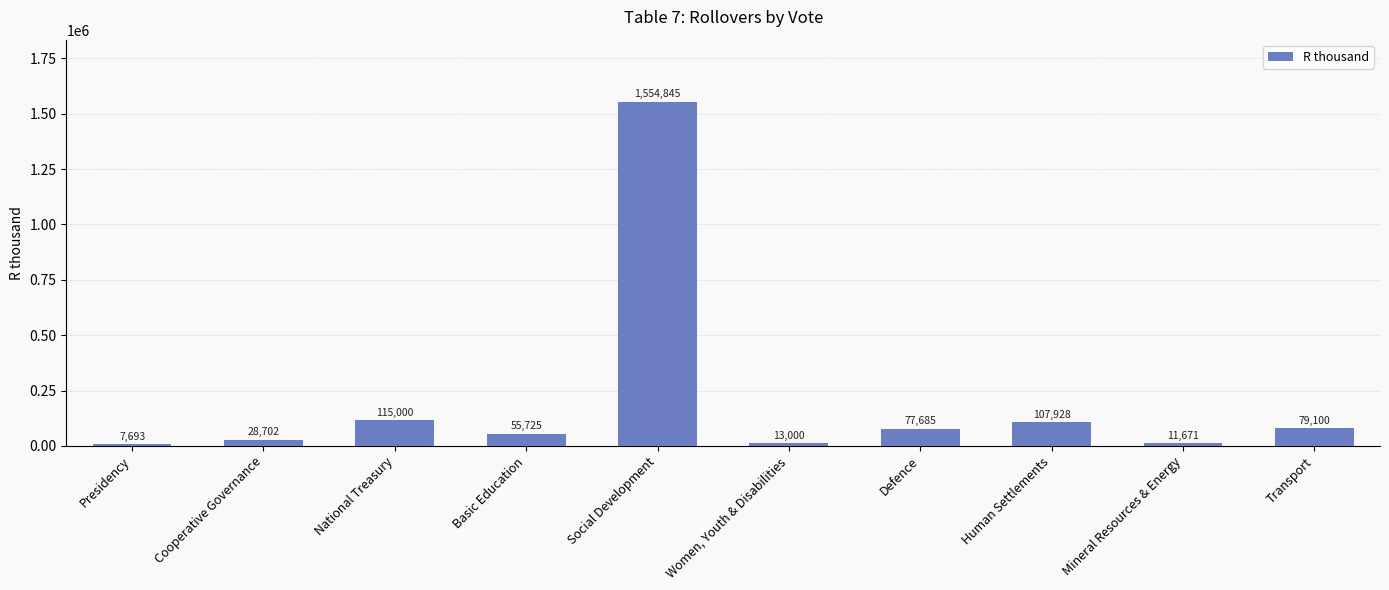

What is the ratio of the value at Transport to the value at Mineral Resources & Energy?

6.8